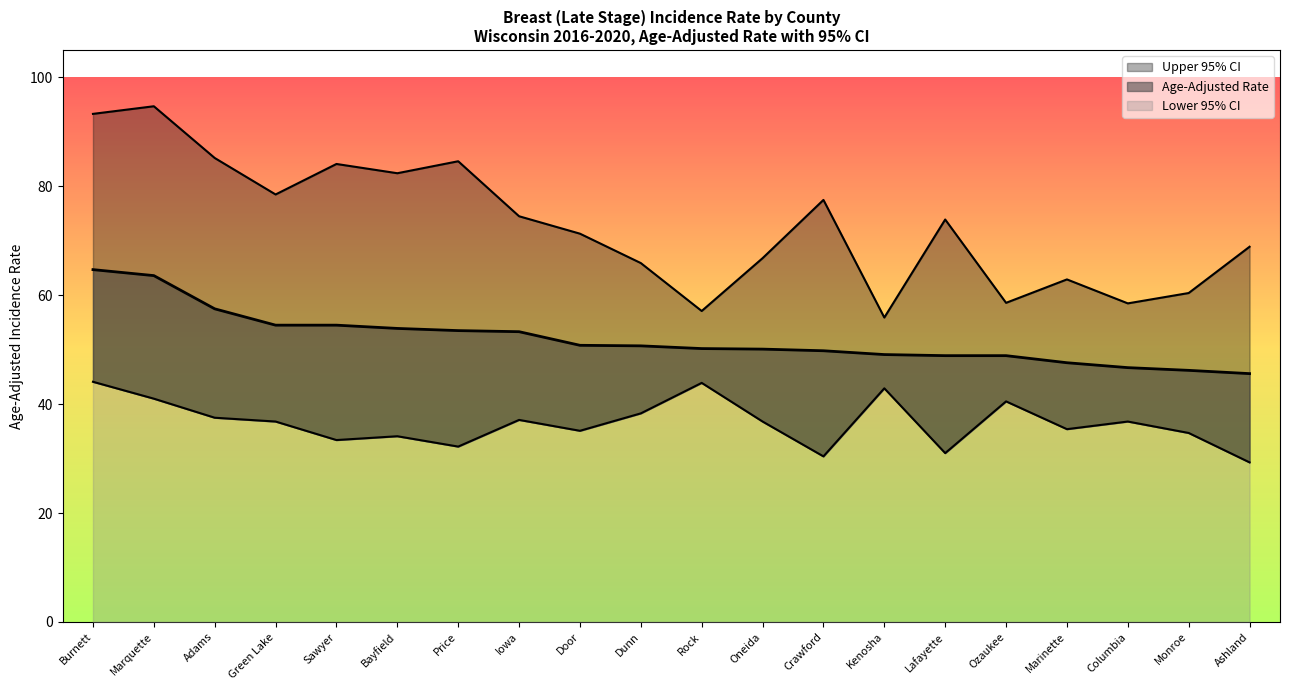

What is the lowest value of the Age-Adjusted Rate series?

45.6